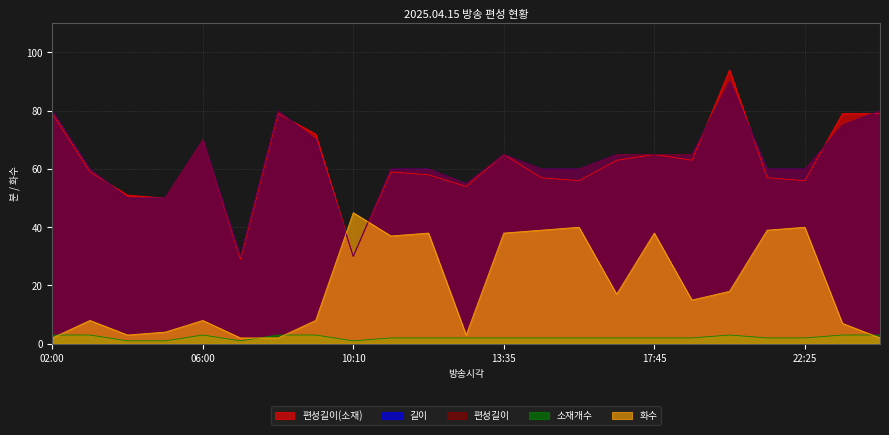

The 길이 series shows 79 at 22:25. True or false?

False